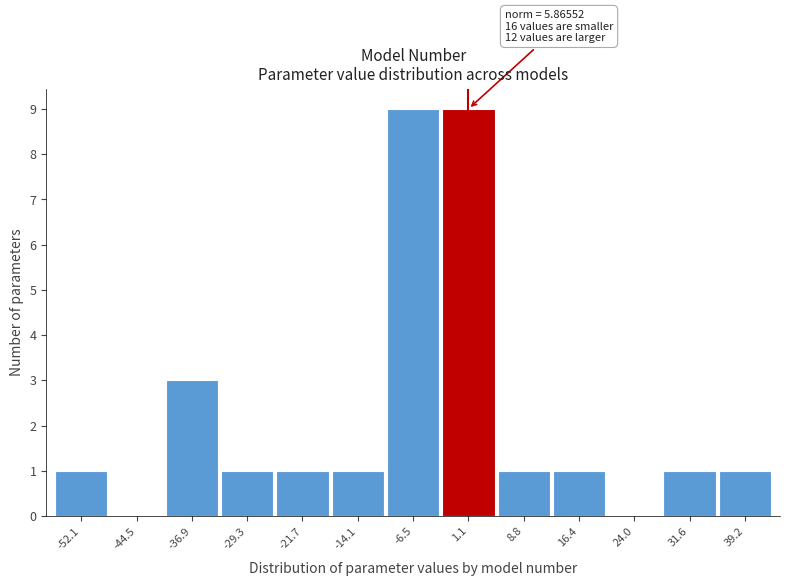

Reading left to right, transcribe all the data shown in this chart.

-52.1=1	-44.5=0	-36.9=3	-29.3=1	-21.7=1	-14.1=1	-6.5=9	1.1=9	8.8=1	16.4=1	24.0=0	31.6=1	39.2=1